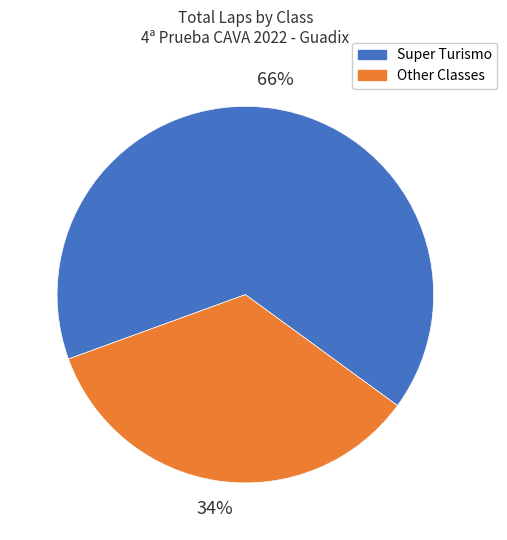

What is the ratio of the value at Other Classes to the value at Super Turismo?

0.5